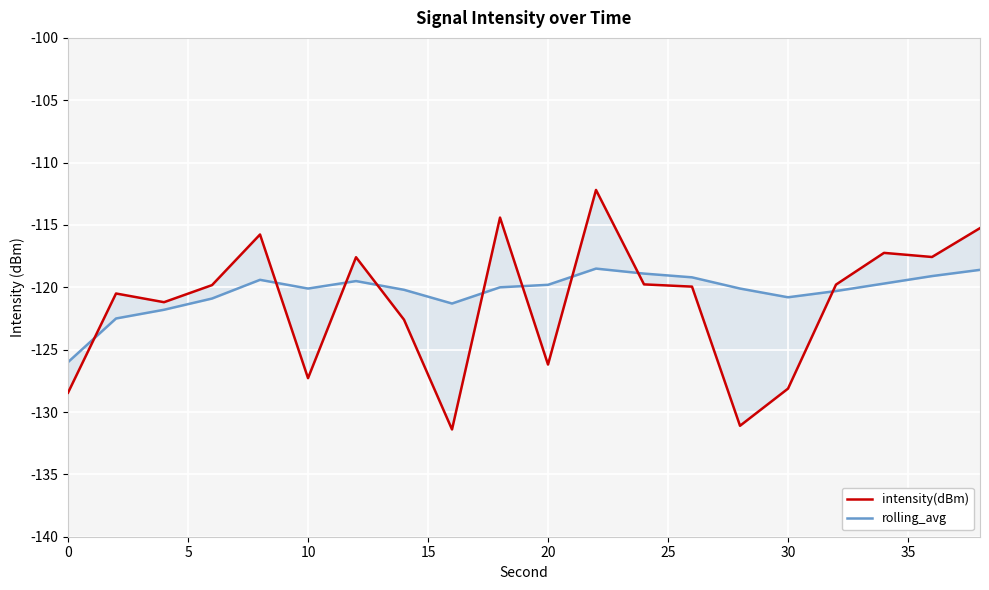

Is the value of intensity(dBm) at 0 greater than the value of rolling_avg at 20?

No